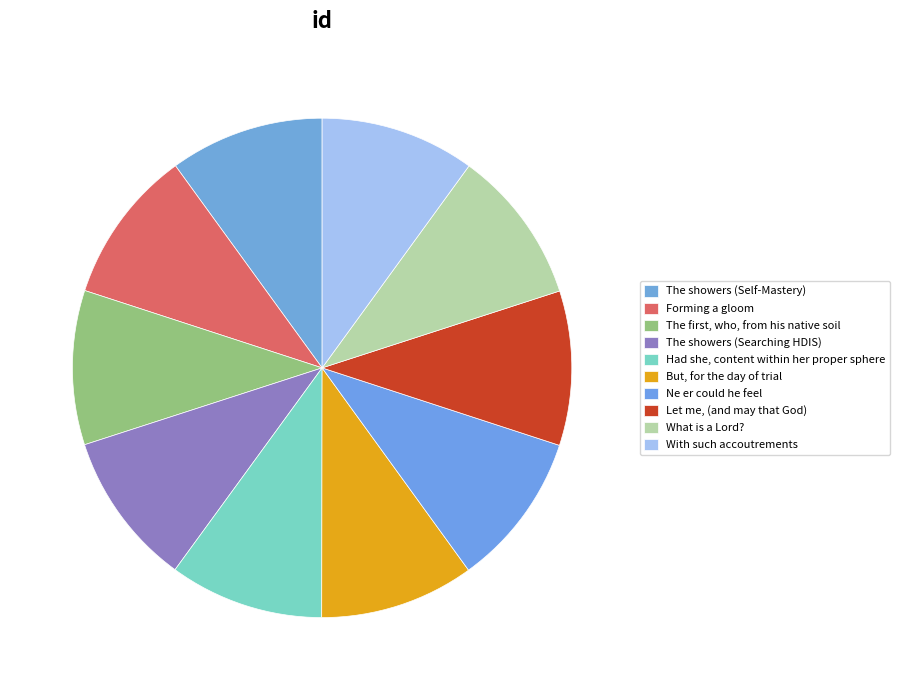

To the nearest percent, what is the average slice percentage?

10%